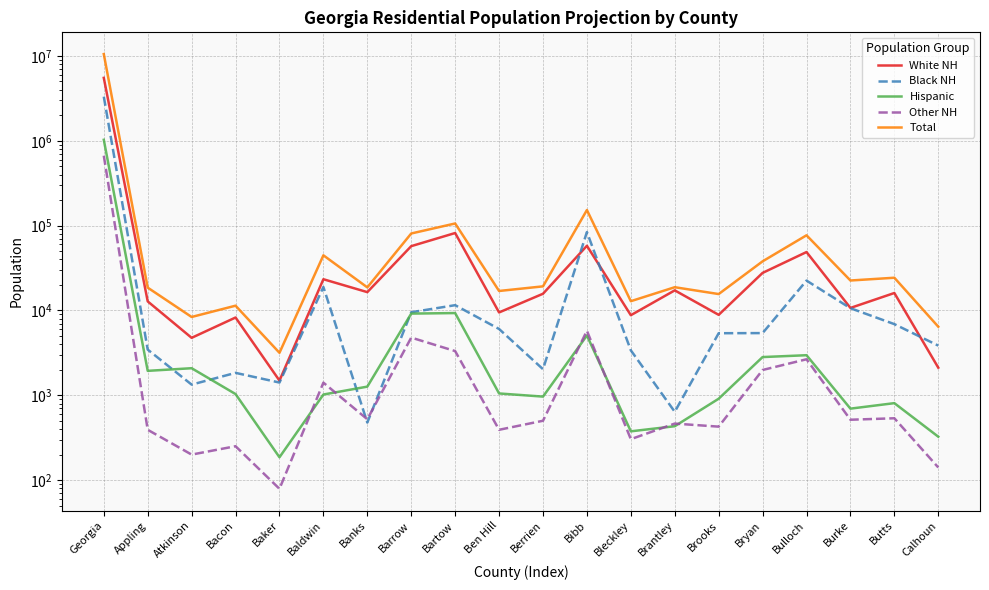

What position from the right is Bibb?

9